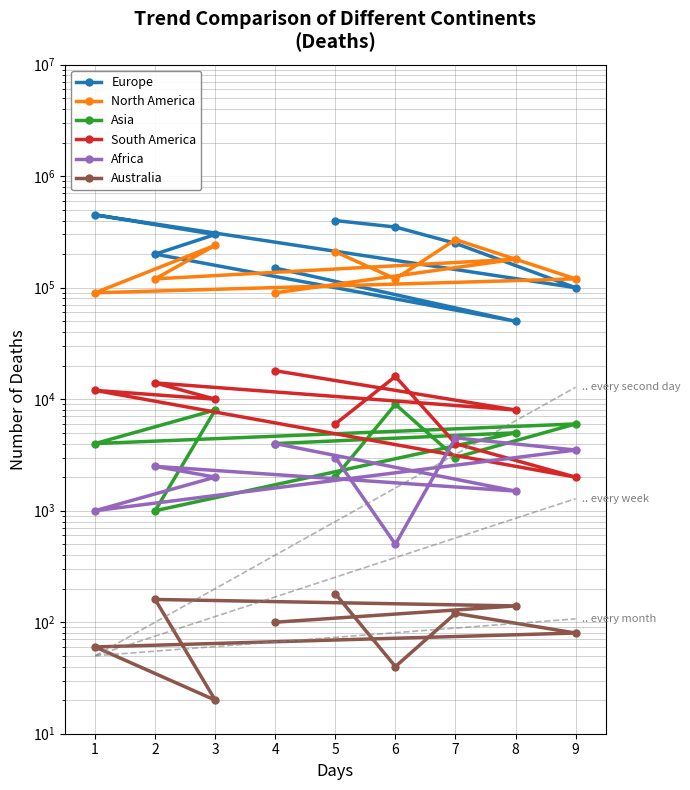

Rank the categories by North America value from highest to lowest.

7, 3, 5, 8, 2, 9, 6, 4, 1